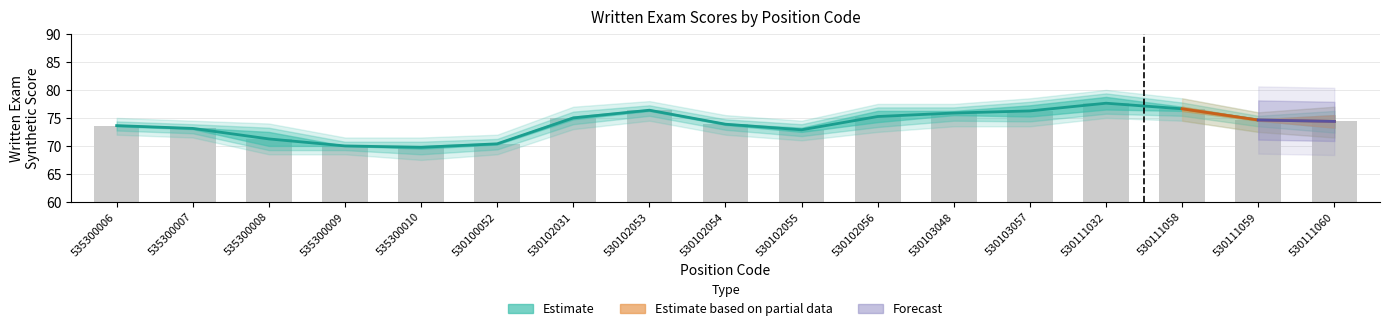

What is the minimum value shown in the chart?

69.8